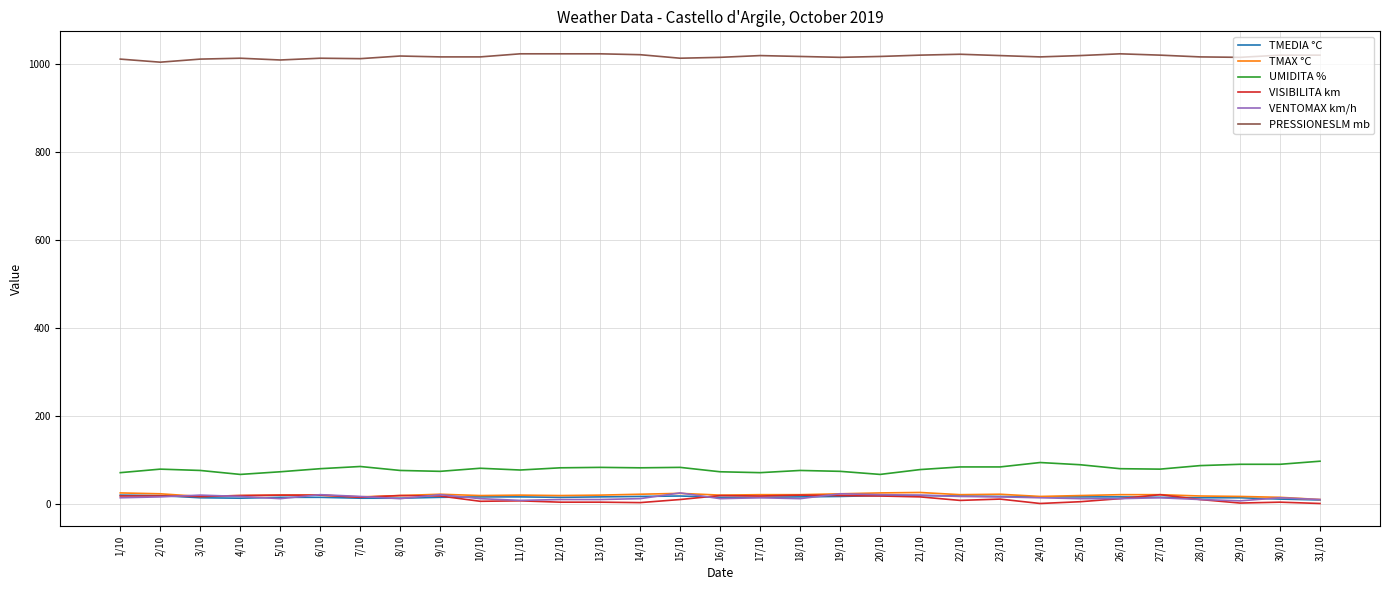

True or false: UMIDITA % and VENTOMAX km/h intersect in this chart.

False